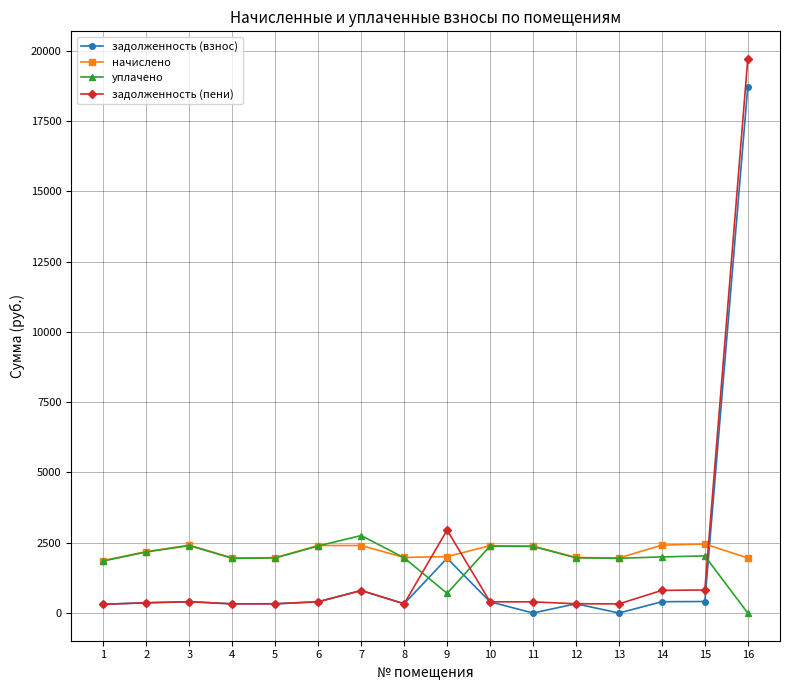

What is the lowest value of the начислено series?

1865.3